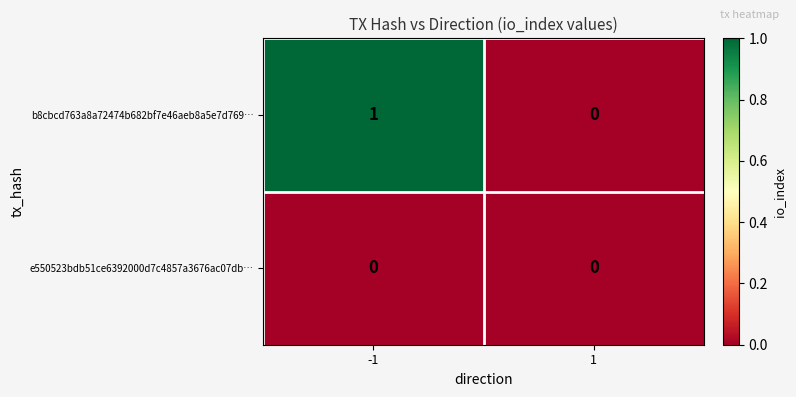

List the series in order of their overall mean, highest first.

b8cbcd763a8a72474b682bf7e46aeb8a5e7d769…, e550523bdb51ce6392000d7c4857a3676ac07db…